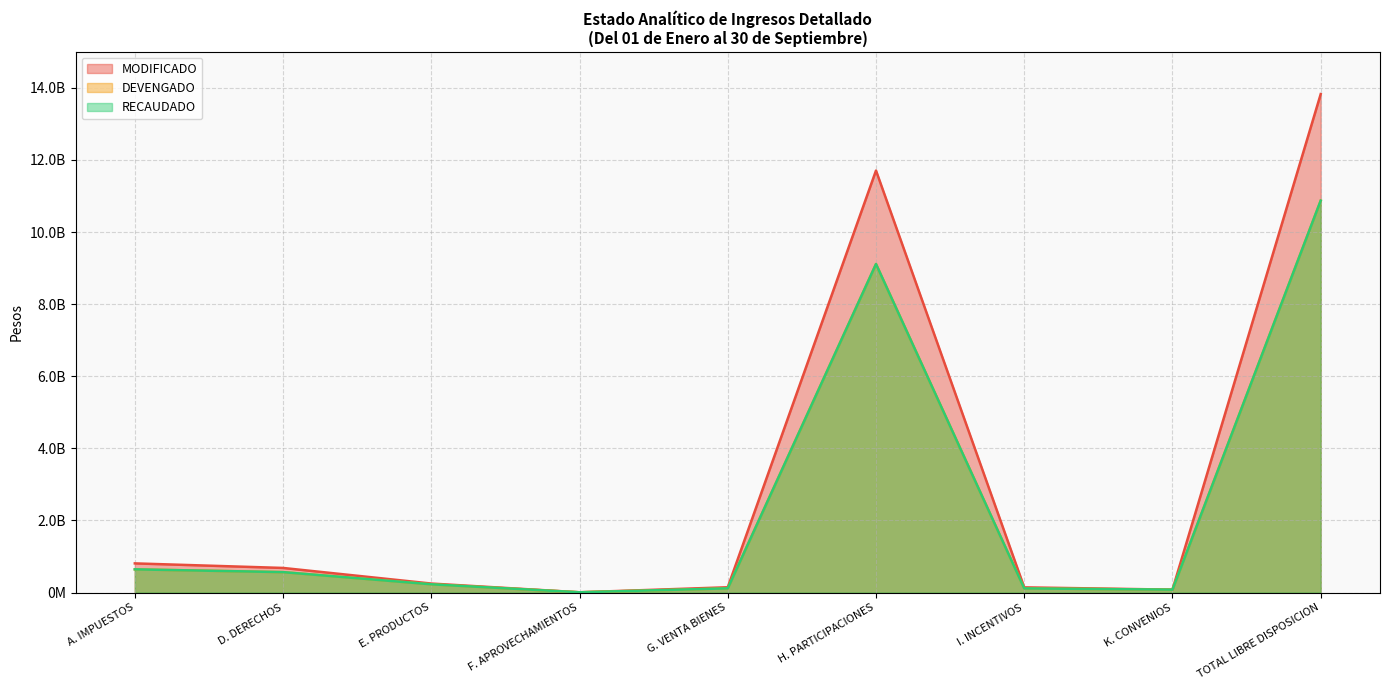

What is the value of the MODIFICADO point at the 6th from the left?

11704469125.0